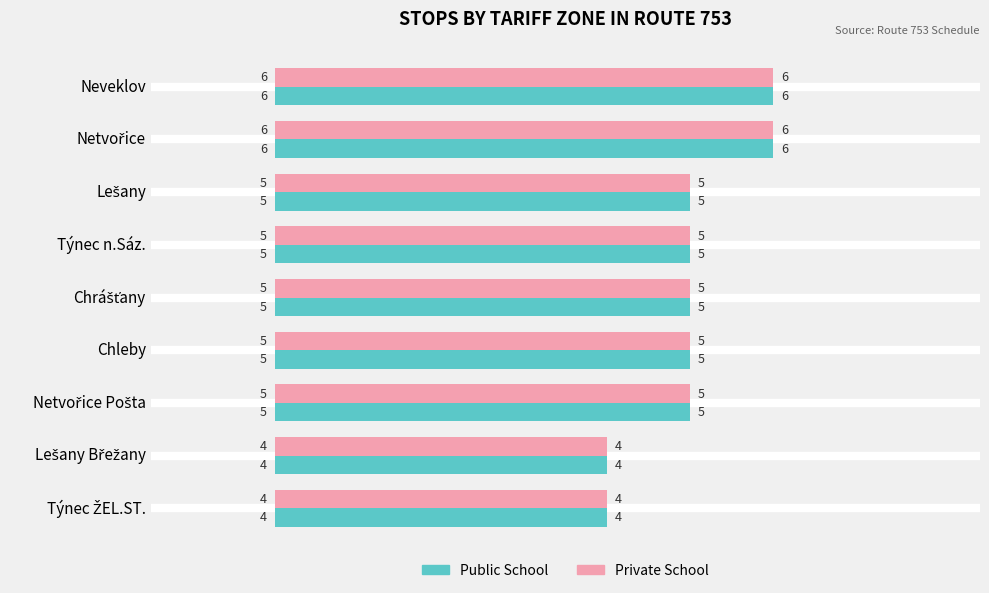

The value of Public School at Chleby is 5. True or false?

True